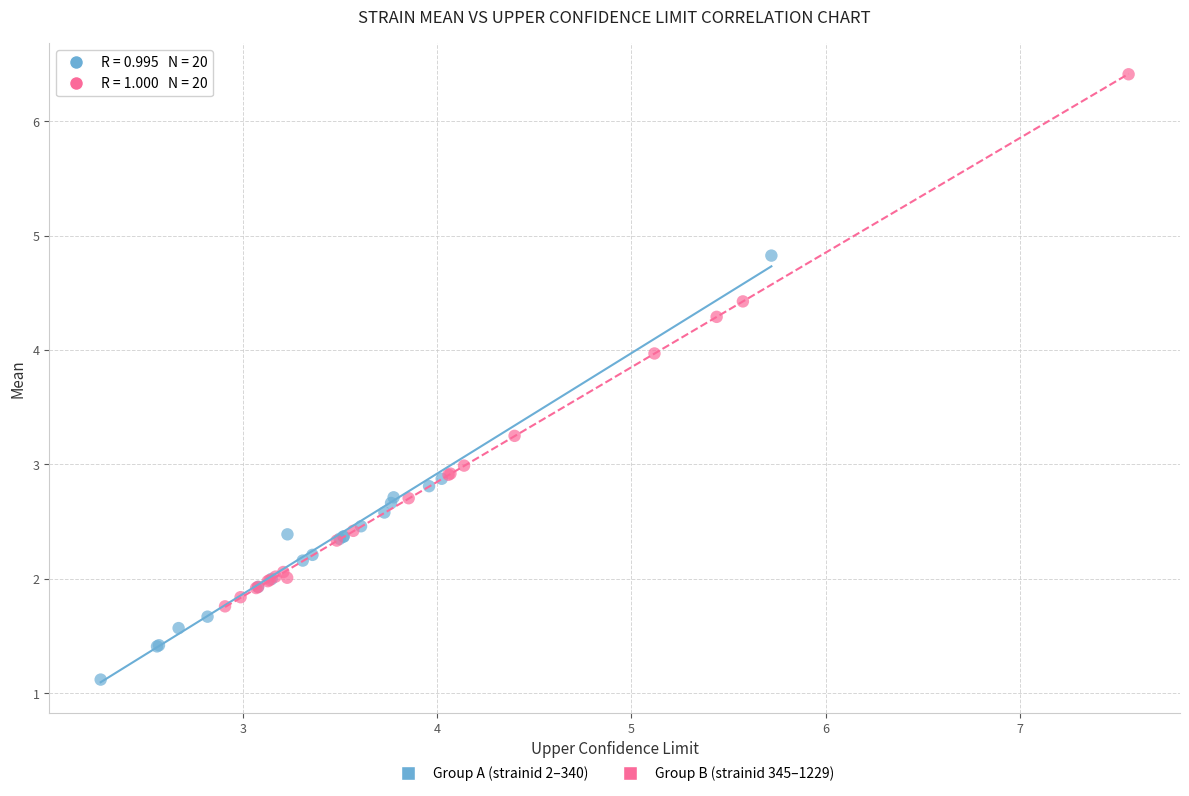

Which series contains the highest Y value?

Group B (strainid 345–1229)